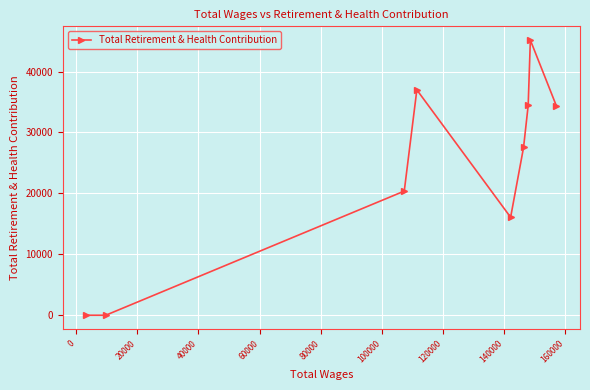

What is the maximum value shown in the chart?

45158